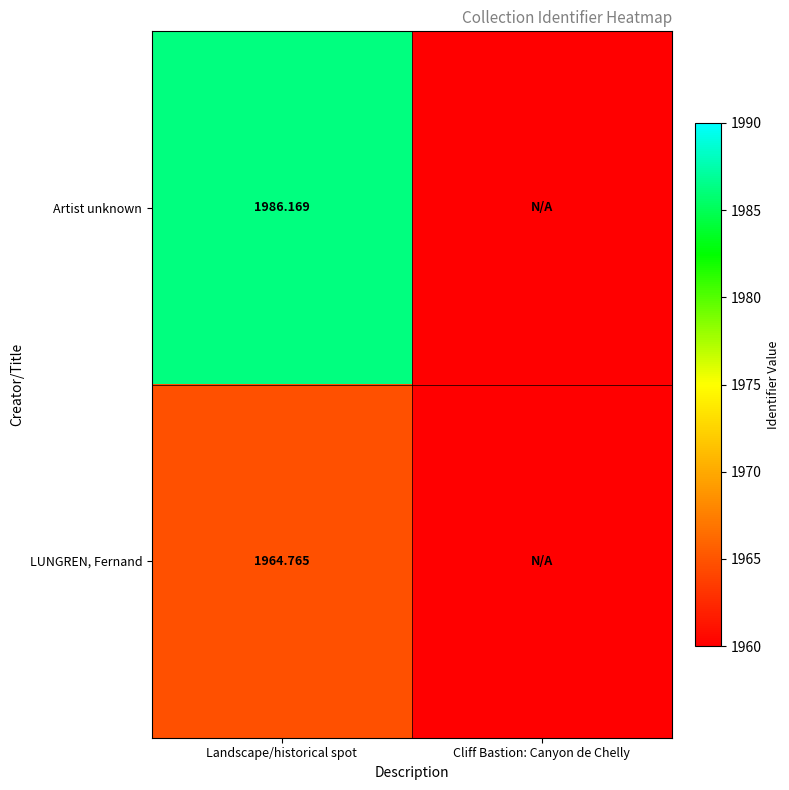

Is the value of LUNGREN, Fernand at Landscape/historical spot greater than the value of Artist unknown at Landscape/historical spot?

No